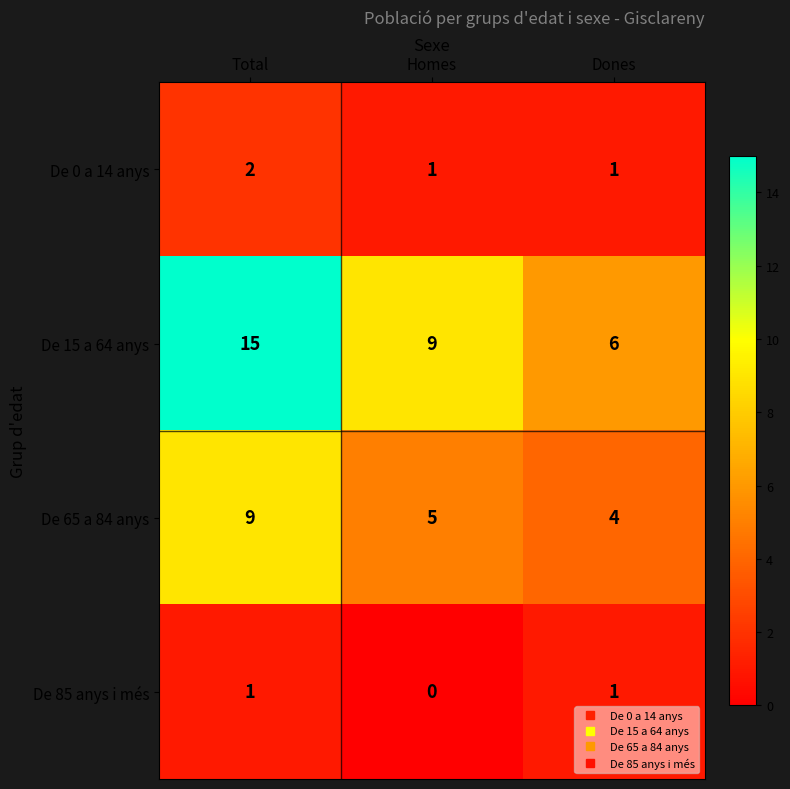

What is the average value of the De 65 a 84 anys series?

6